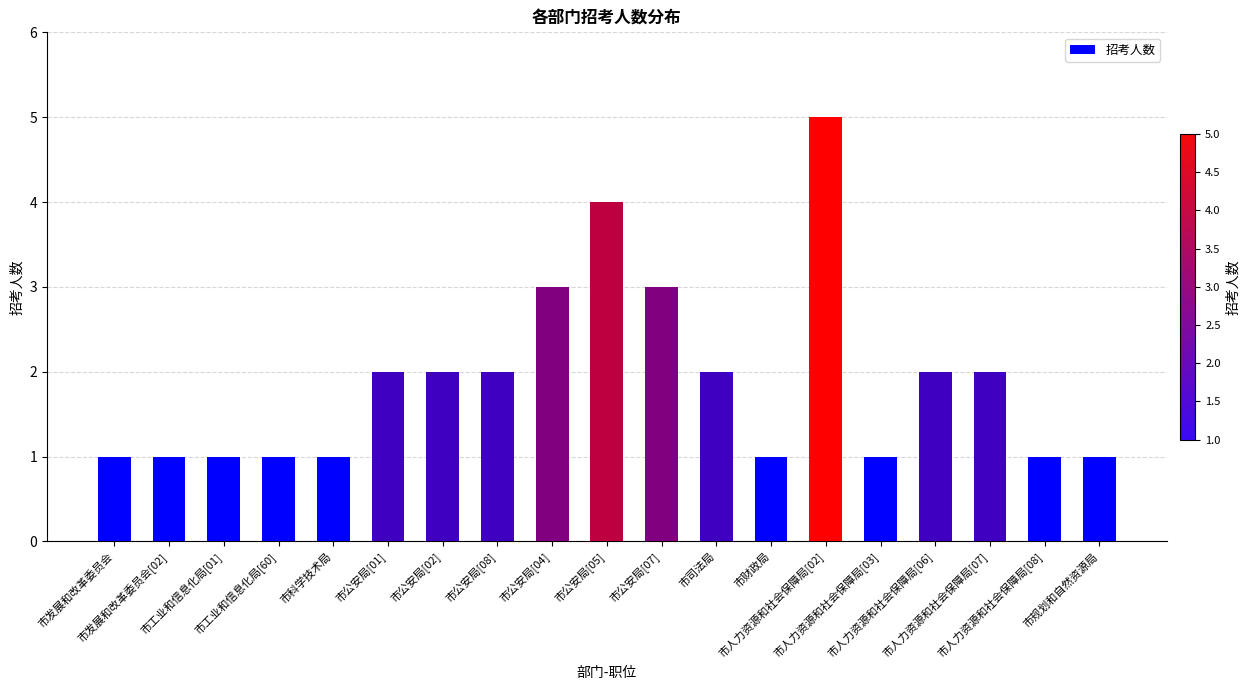

How many bars are there in total?

19